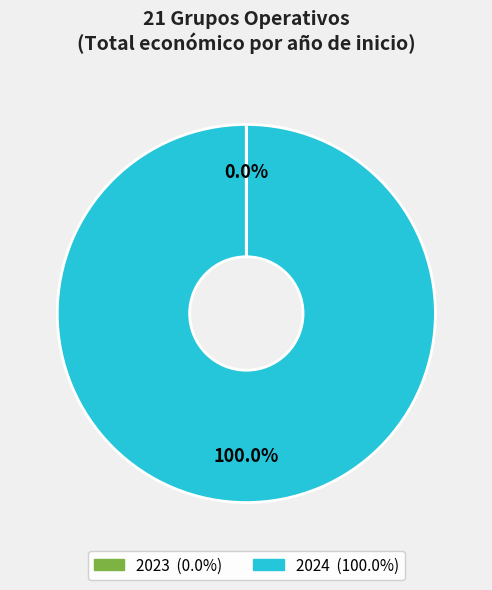

Is there a majority slice in this chart?

Yes